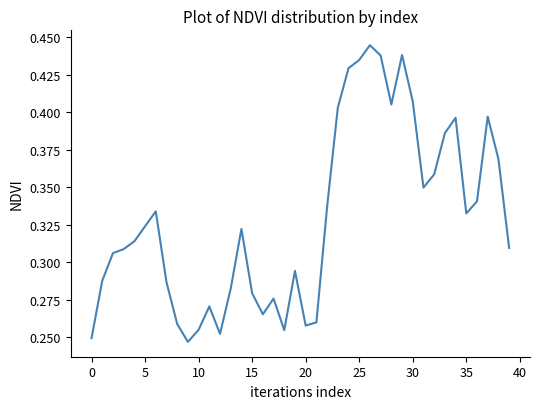

What is the sum of all values?

13.2